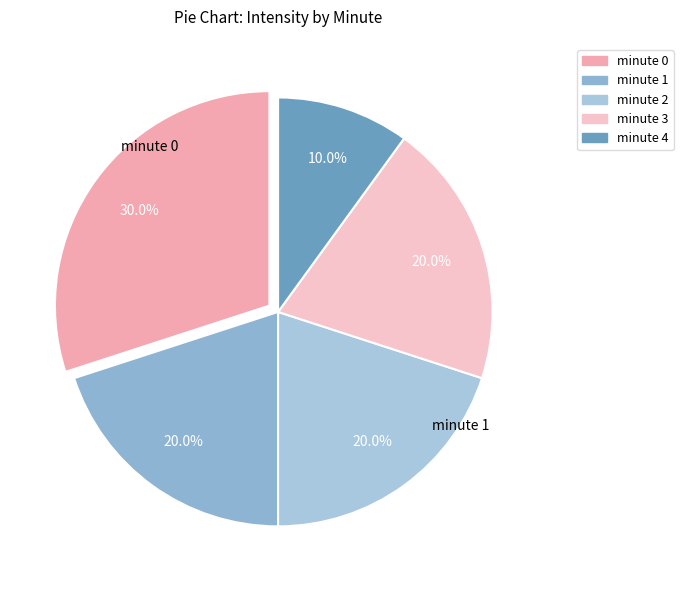

What is the ratio of the value at minute 2 to the value at minute 0?

0.7